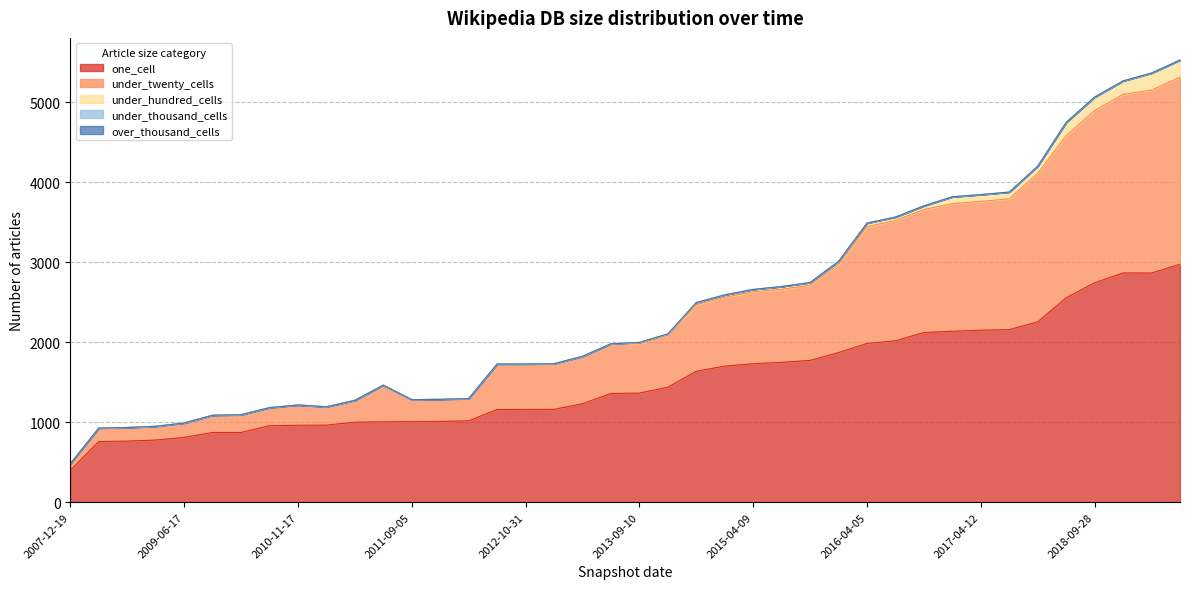

Which series changed the most between 2009-12-16 and 2014-09-08?

one_cell